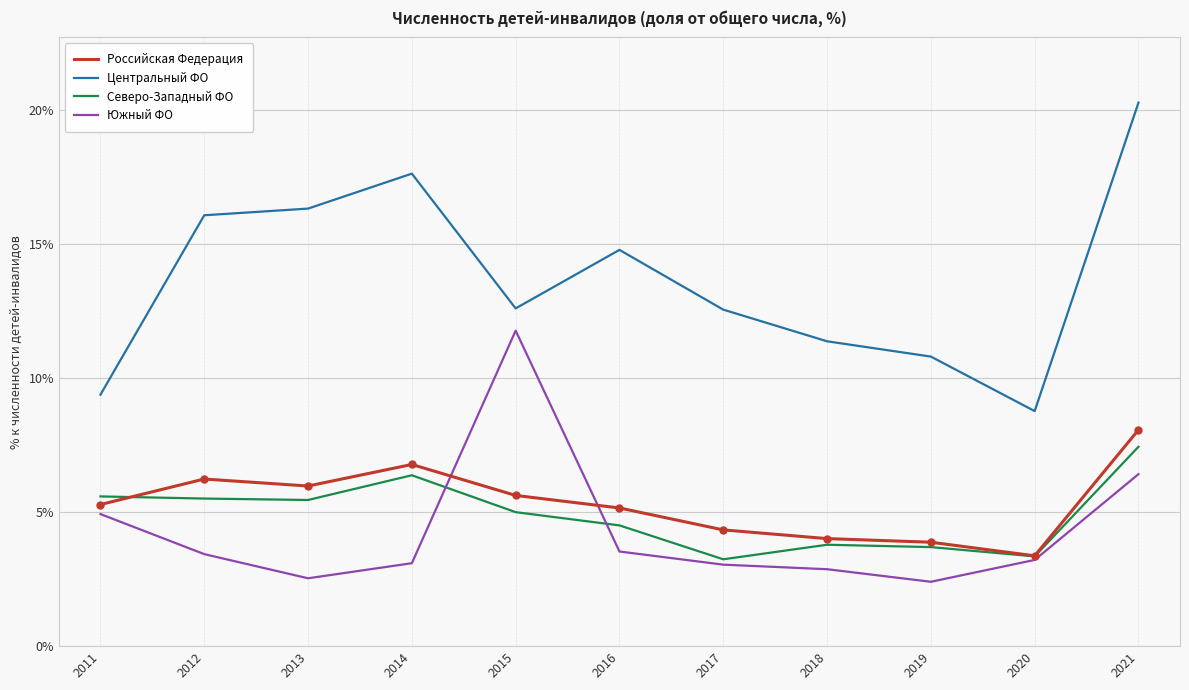

True or false: Российская Федерация and Центральный ФО intersect in this chart.

False